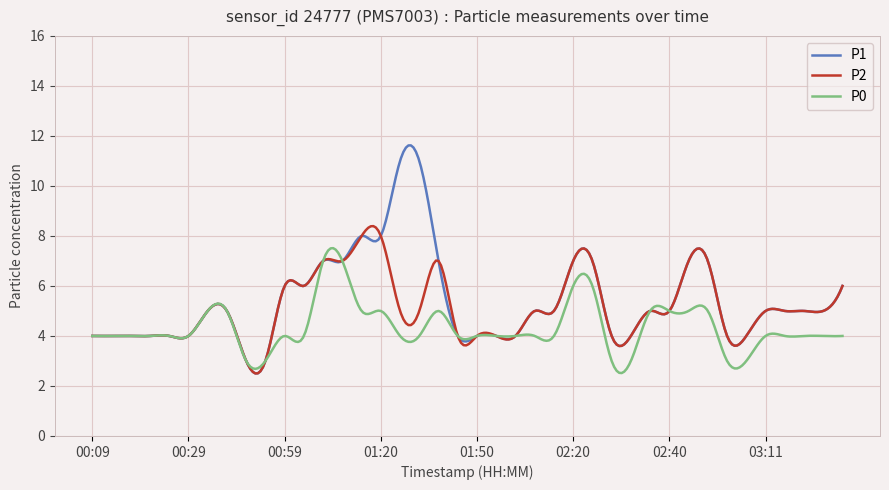

True or false: P0 and P2 cross at least once.

True